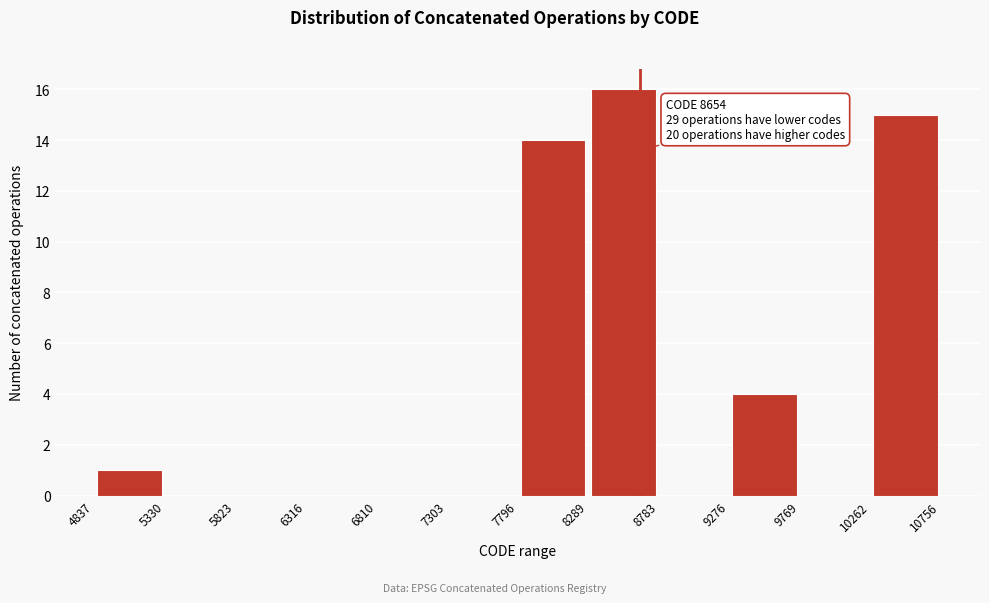

Which range on the x-axis has the tallest bar?

8289 to 8783